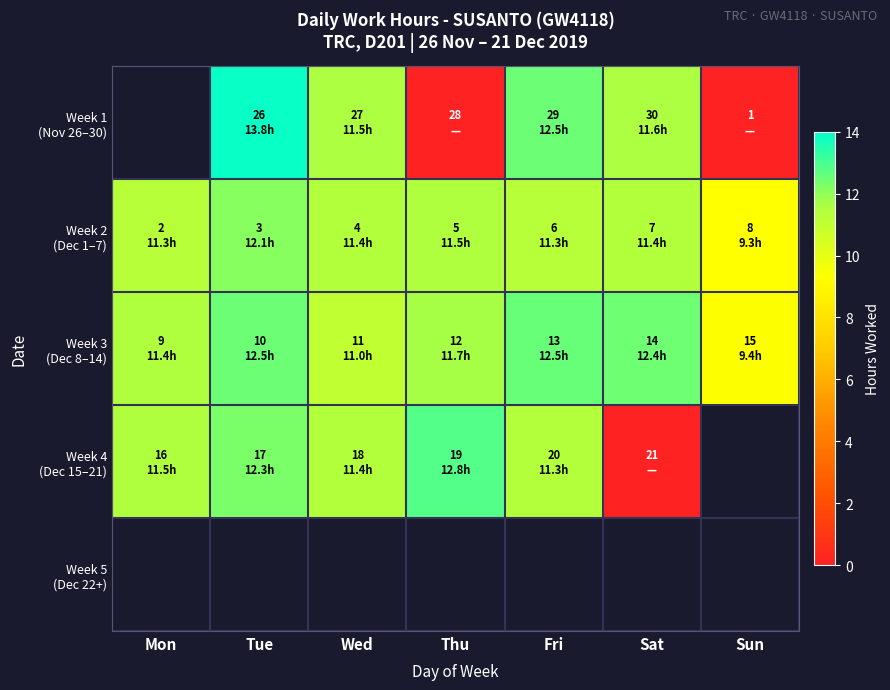

Between Tue and Sat, which series saw the biggest shift?

Week 4 (Dec 15–21)